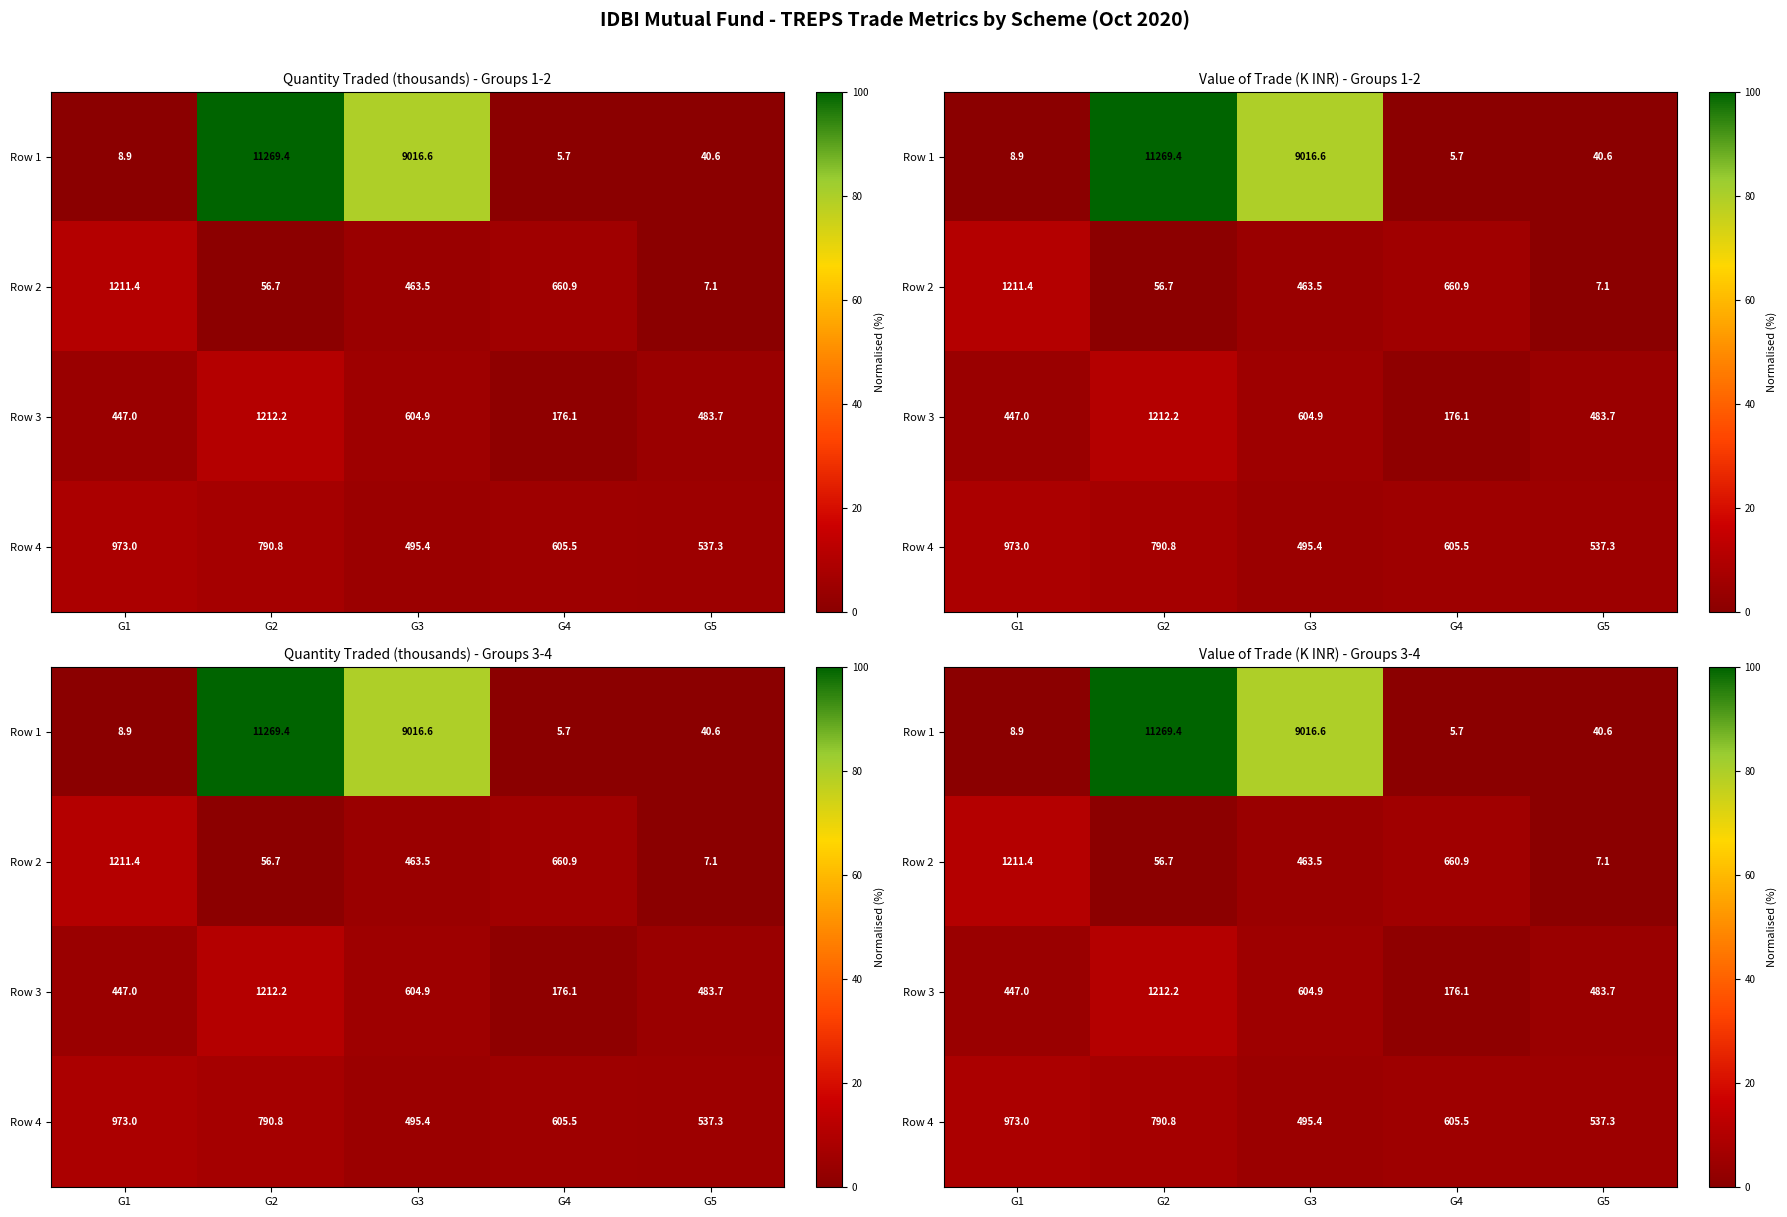

Which series has the largest range (max minus min)?

Row 1